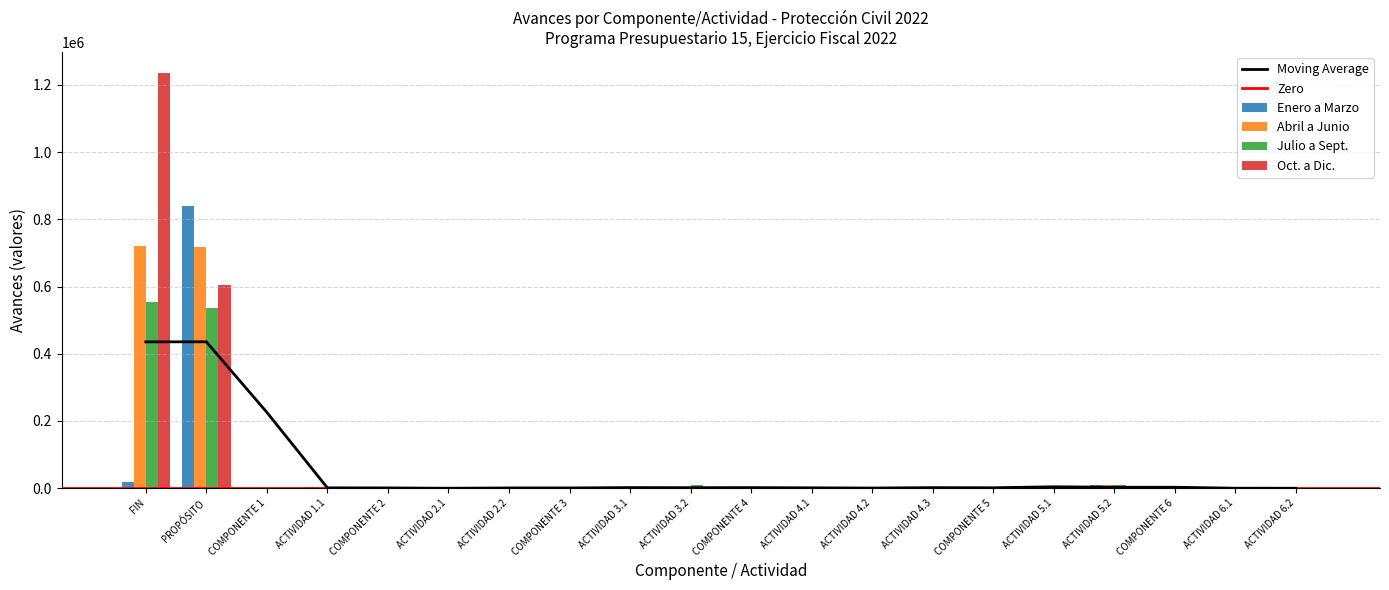

Is it true that Oct. a Dic. equals 0 at ACTIVIDAD 4.3?

True